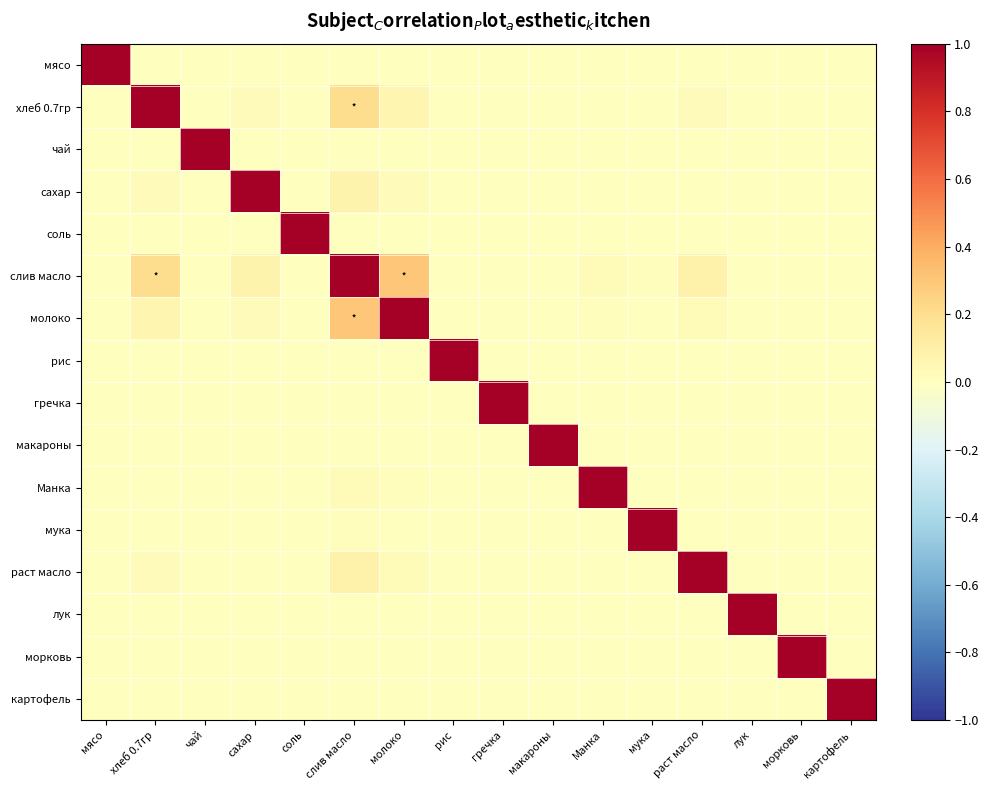

Which has a higher value, слив масло or морковь?

слив масло